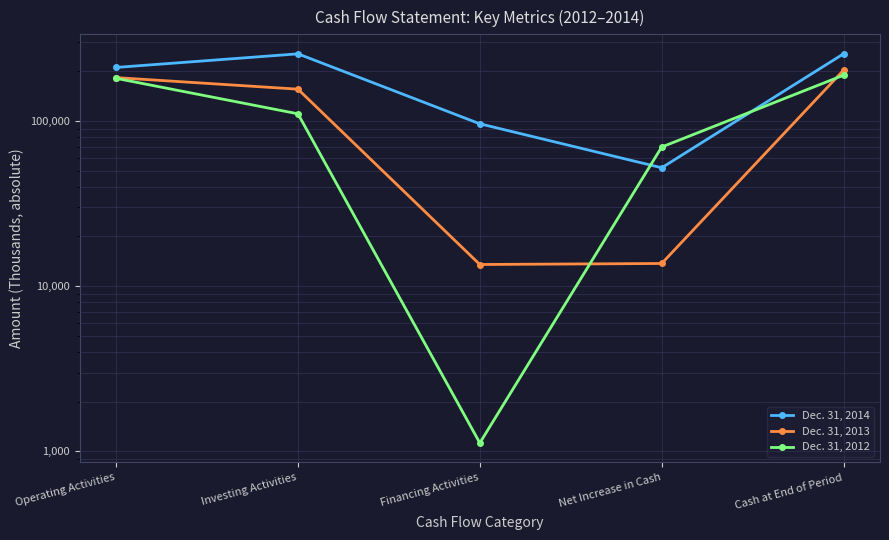

Is it true that Dec. 31, 2013 equals 203187 at Cash at End of Period?

True